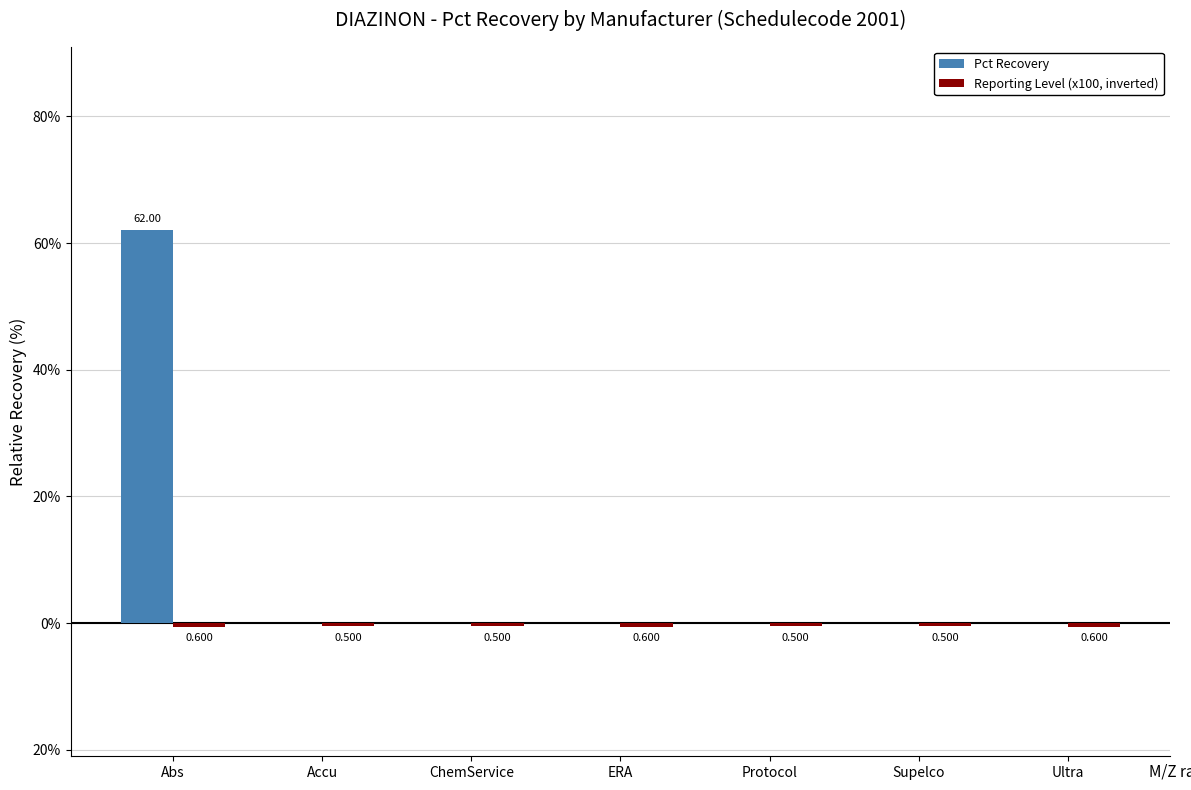

Are the bars grouped side by side (vs. stacked)?

Yes